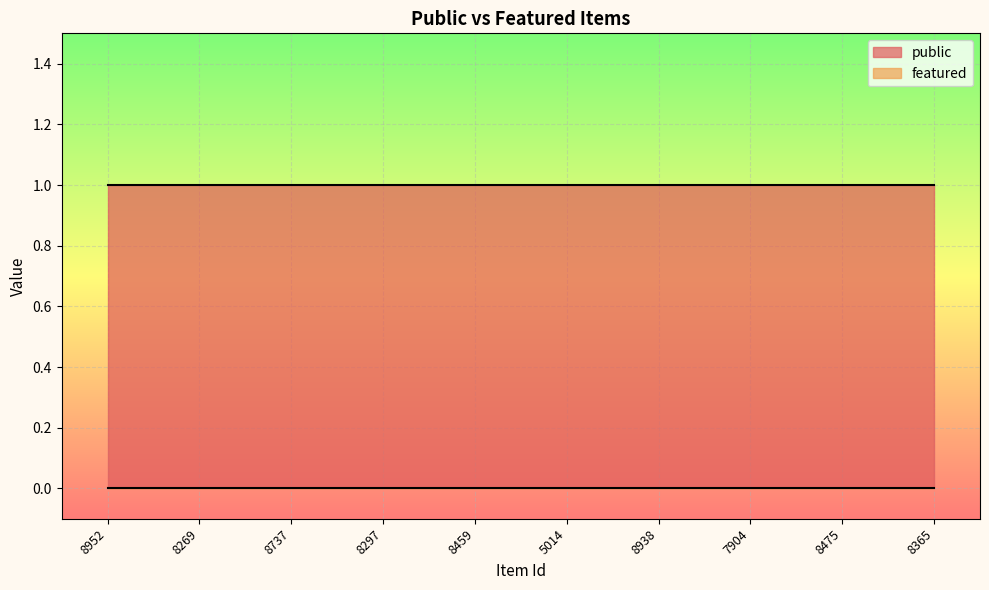

True or false: featured has more than 1 points higher than both neighbors.

False